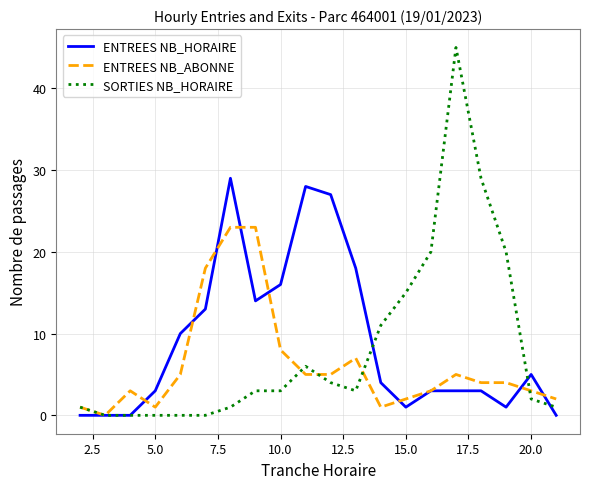

True or false: ENTREES NB_ABONNE and SORTIES NB_HORAIRE cross at least once.

True